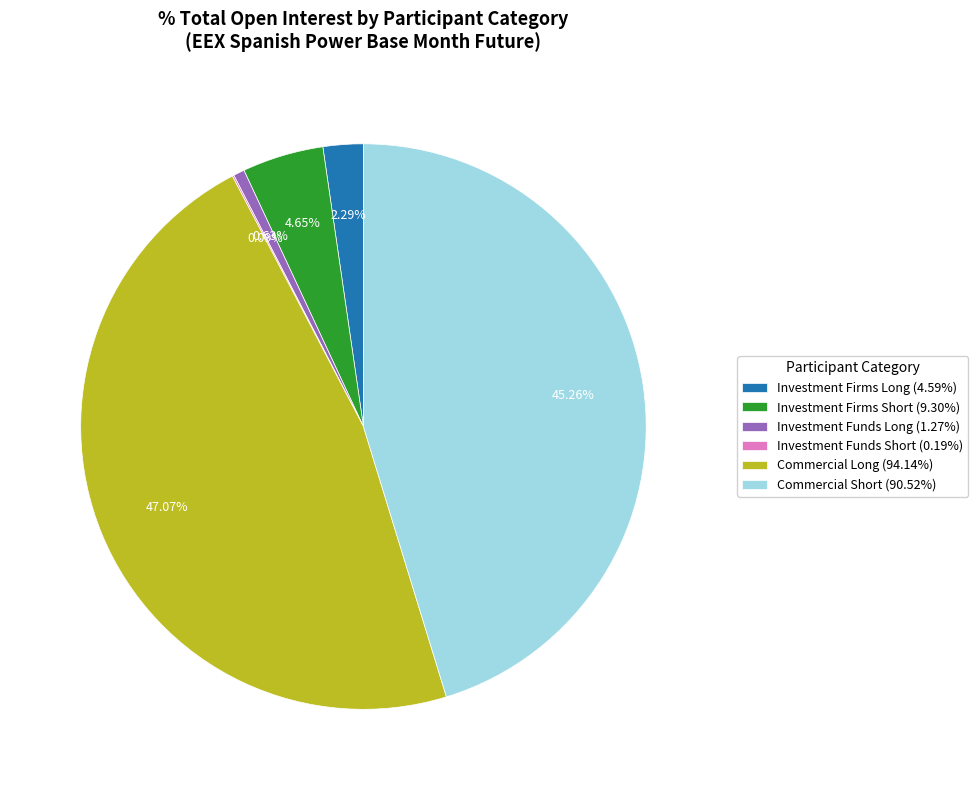

Between Investment Firms Short (9.30%) and Investment Funds Long (1.27%), which is larger?

Investment Firms Short (9.30%)